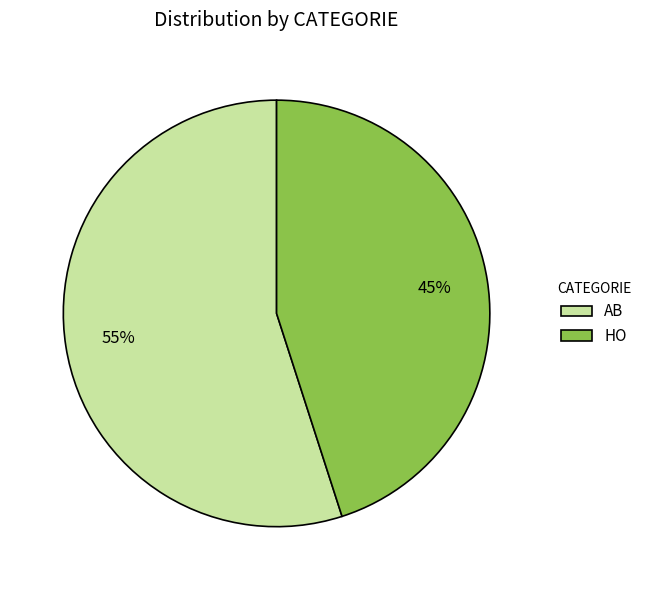

What is the smallest slice in the pie chart?

HO